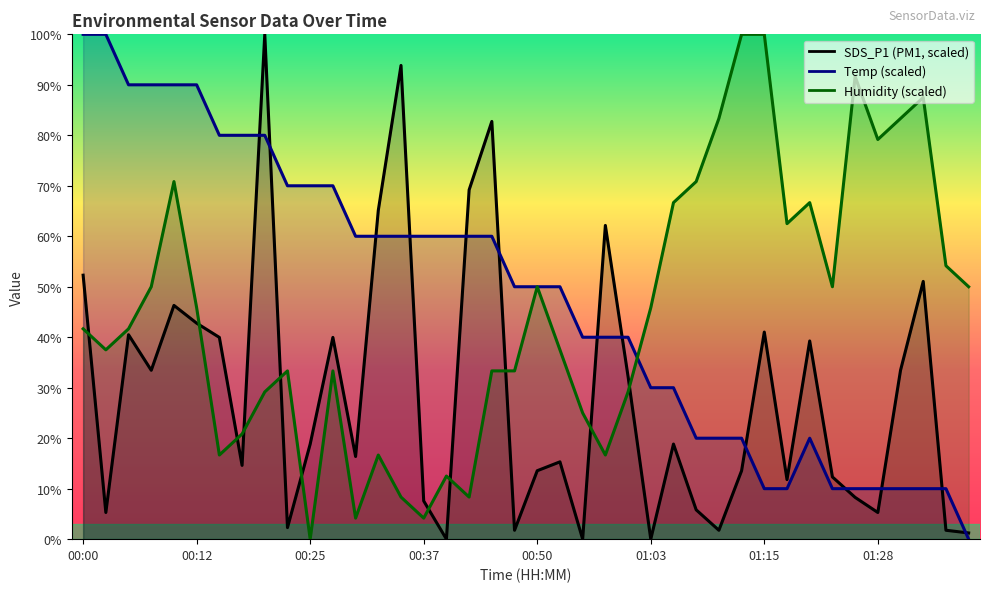

True or false: SDS_P1 (scaled) has more than 2 interior local peaks.

True